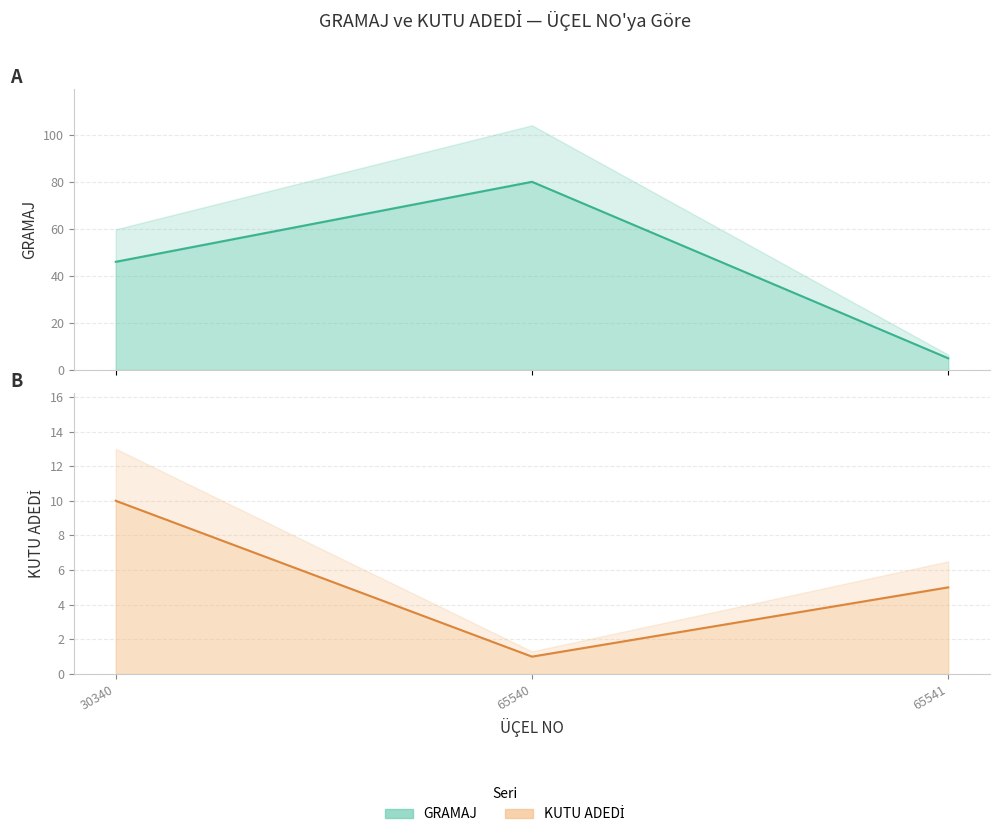

What are all the series names shown in the legend?

GRAMAJ, KUTU ADEDİ